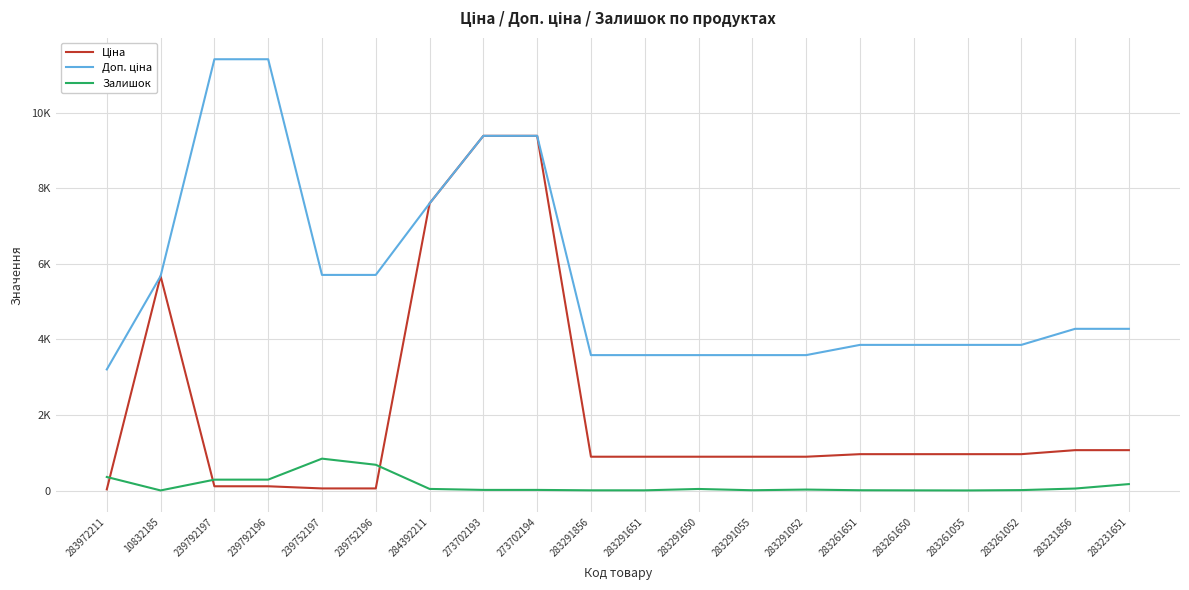

Is this an area chart (filled region under the line)?

No